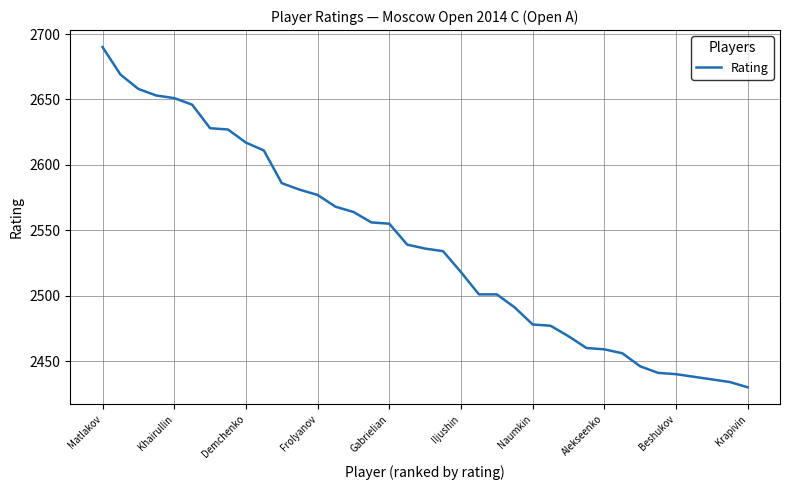

What is the smallest value displayed?

2430